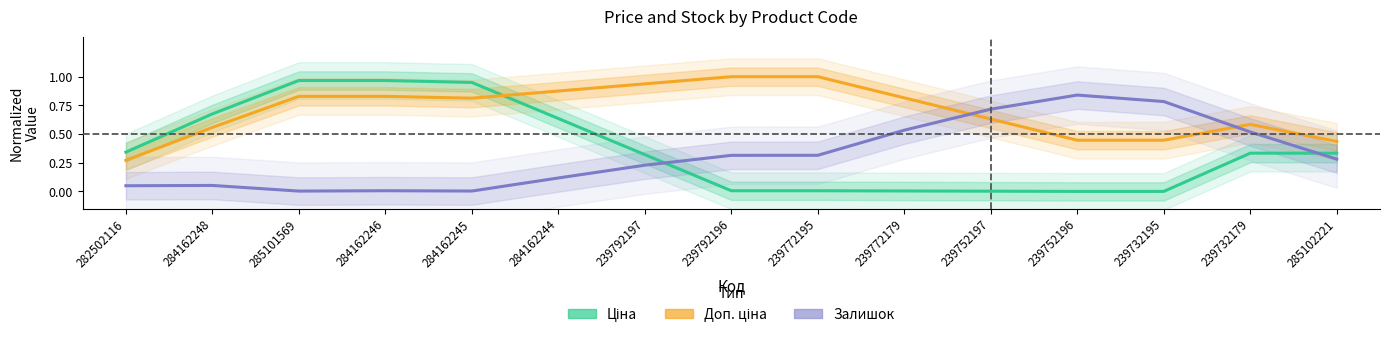

At how many categories does at least one series exceed 0?

15